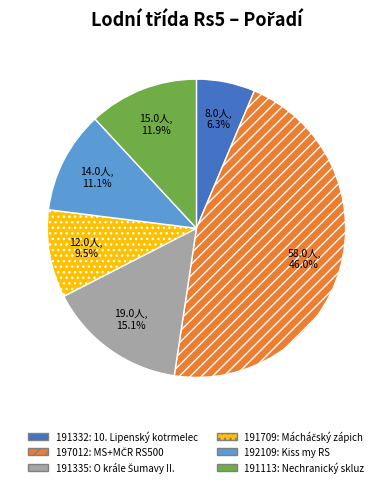

Approximately how many times larger is the value at 191709 compared to 191332?

1.5